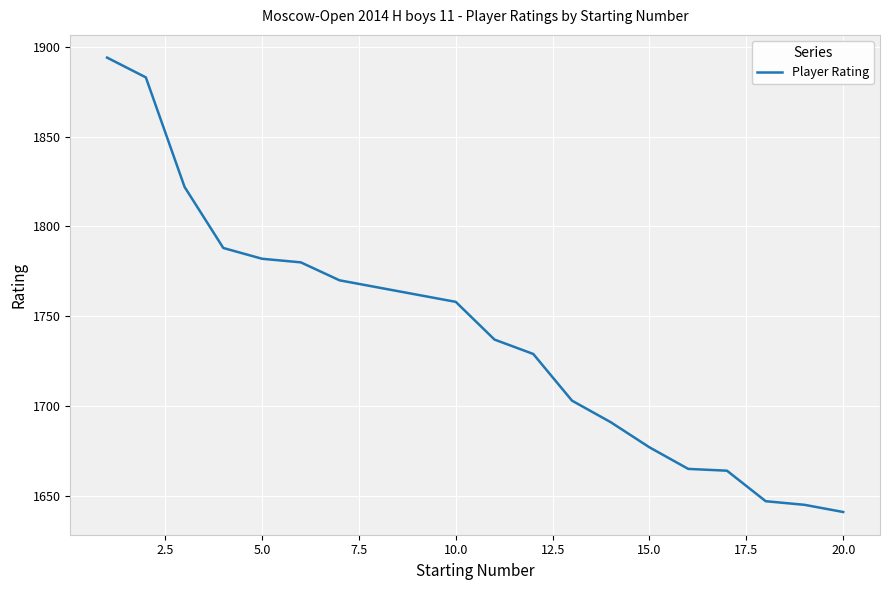

Is this an area chart (filled region under the line)?

No